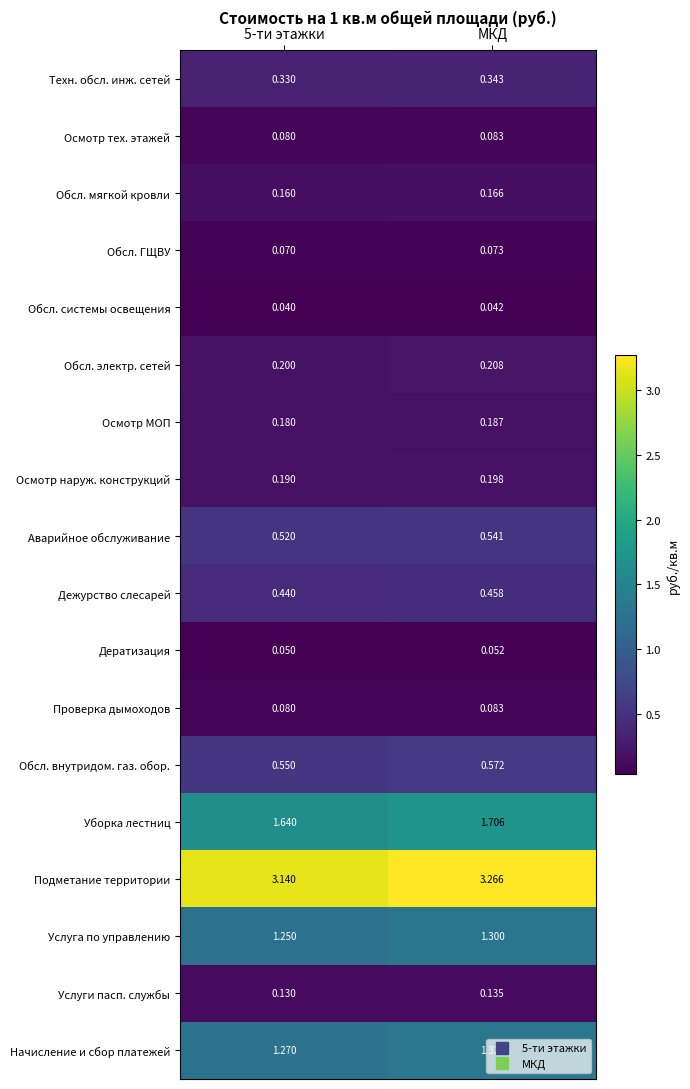

At which label does Подметание территории reach its peak?

МКД